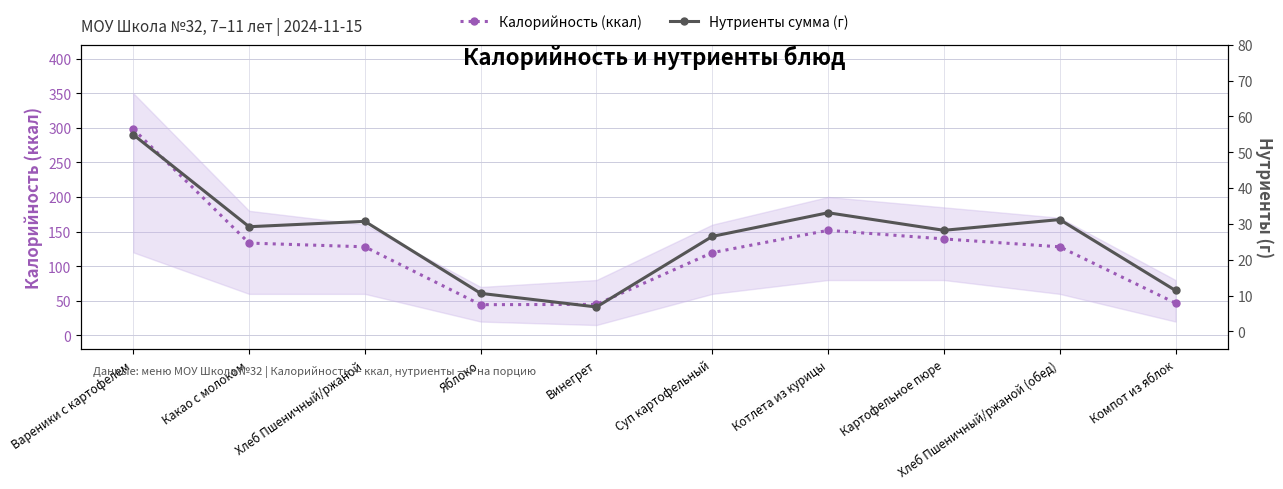

The value of Калорийность (ккал) at Хлеб Пшеничный/ржаной (обед) is 171.3. True or false?

False